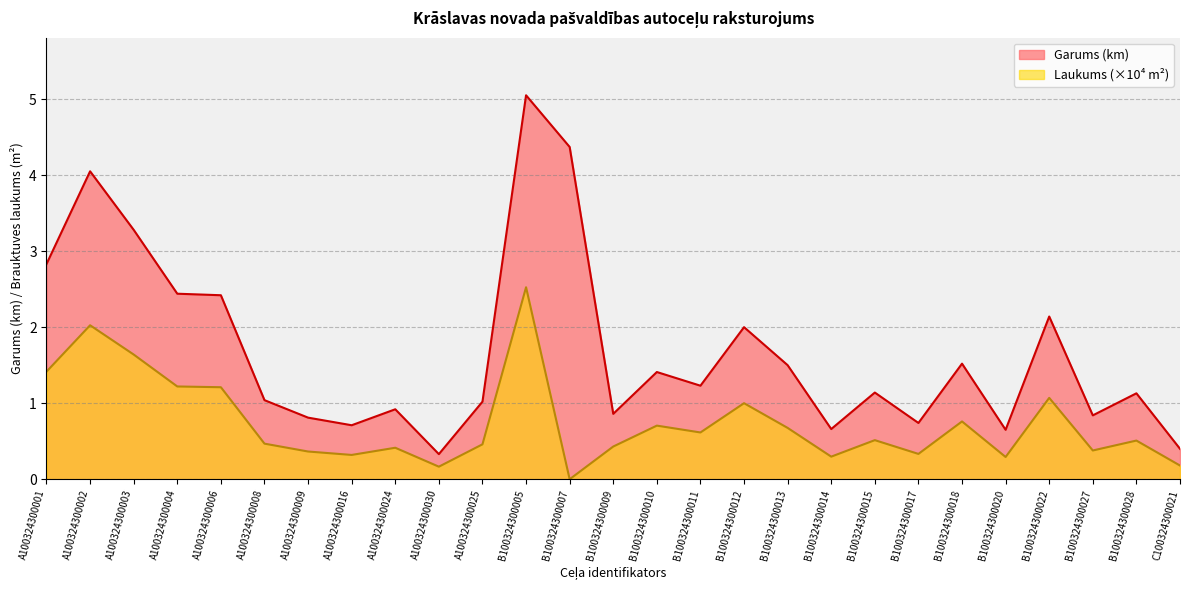

What is the difference between the highest and lowest values at A100324300003?

1.6